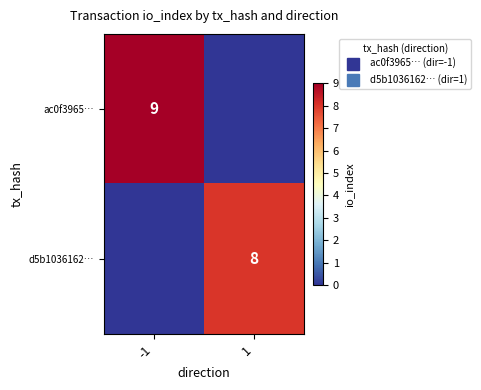

At which label does d5b1036162… reach its peak?

1